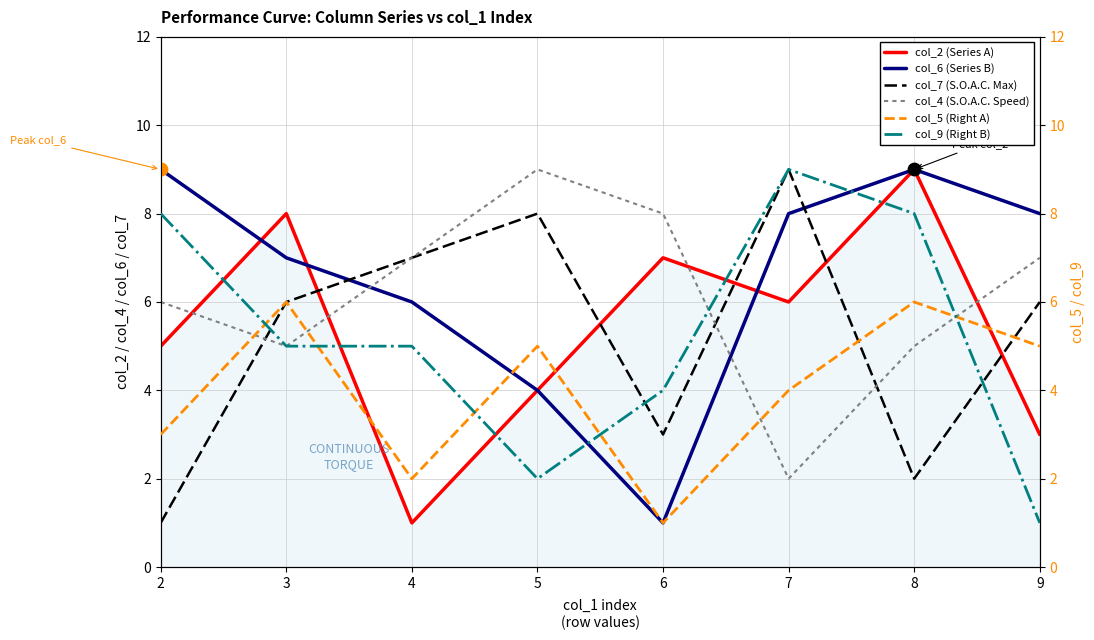

Which series has the widest spread of Y values?

col_2 (Series A)